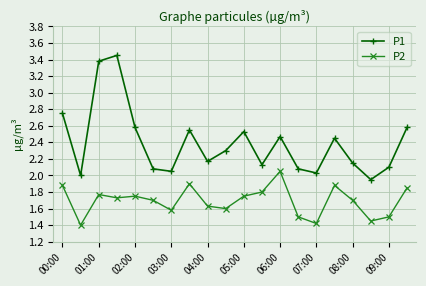

True or false: P2 and P1 intersect in this chart.

False